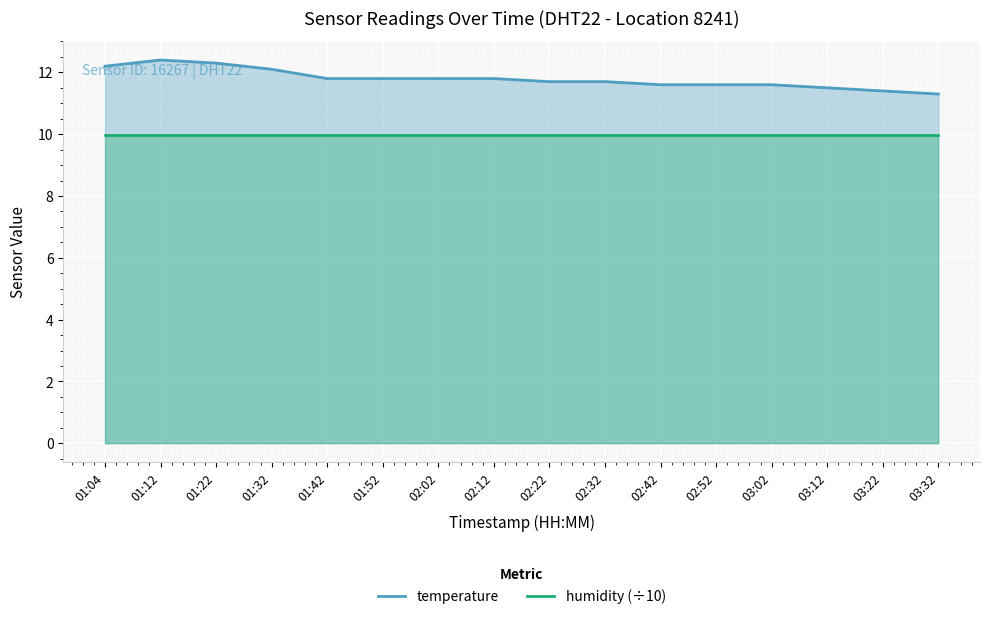

True or false: humidity (÷10) and temperature intersect in this chart.

False